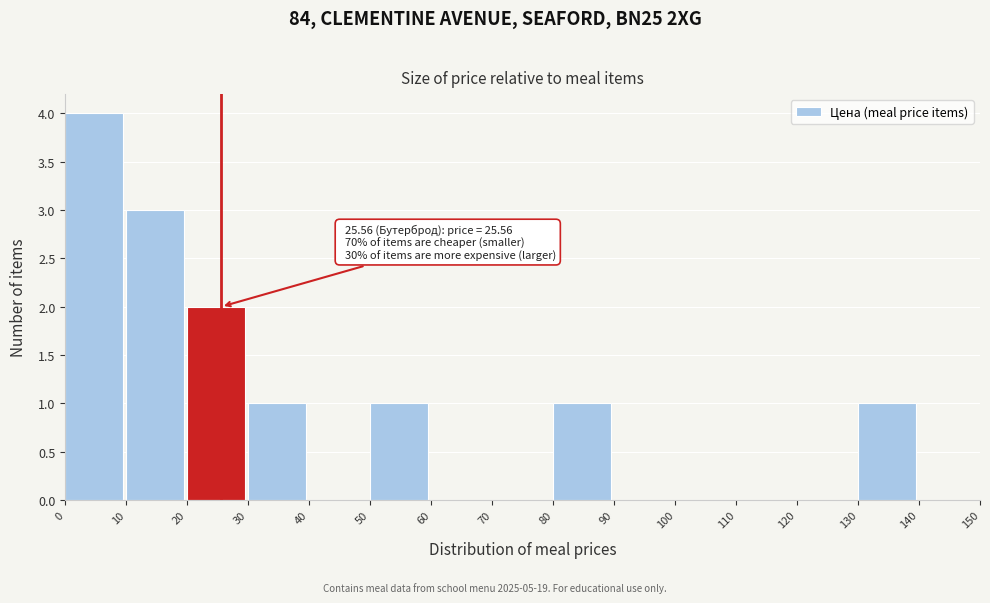

Over which range of the x-axis is the bar tallest?

0 to 10